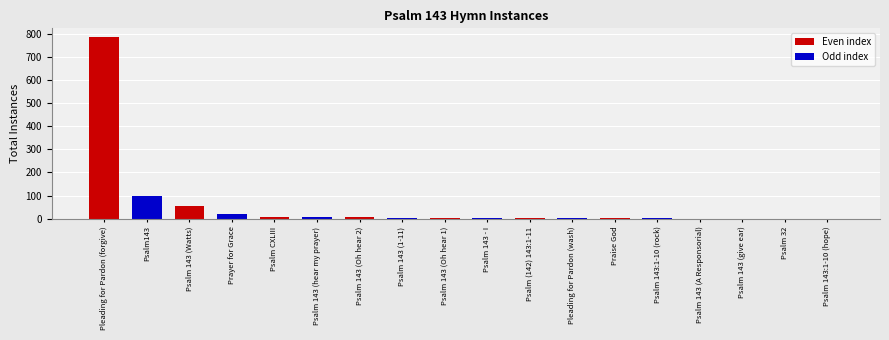

At which label does the data first exceed 4?

Pleading for Pardon (forgive)